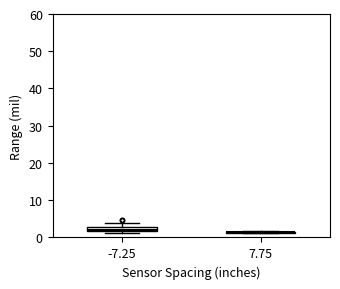

Where is the lower edge of the box at x = -7.25 on the y-axis? The values are not printed on the chart, so give them approximately, as read against the axis.

2